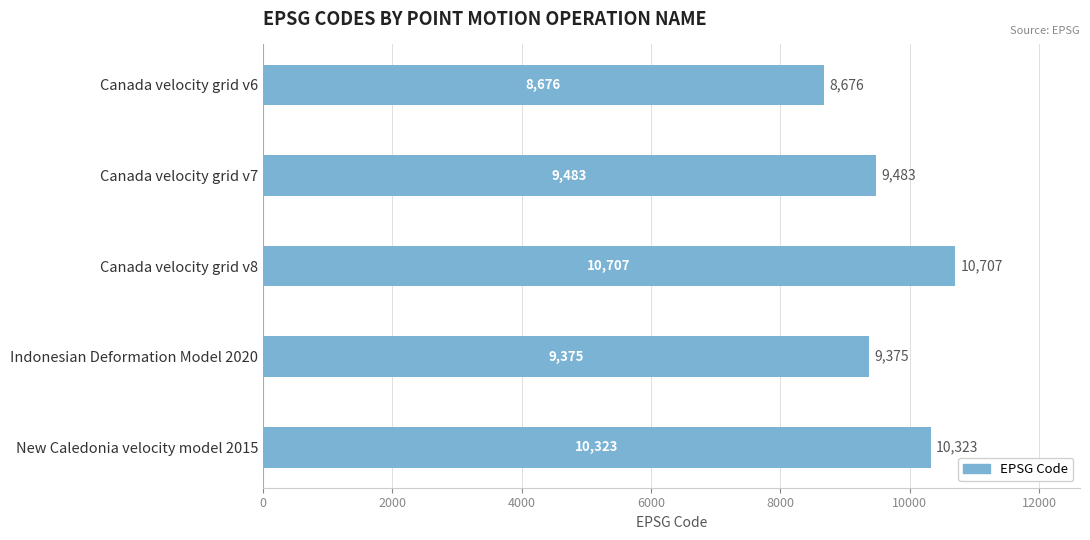

Between Canada velocity grid v7 and New Caledonia velocity model 2015, which is larger?

New Caledonia velocity model 2015